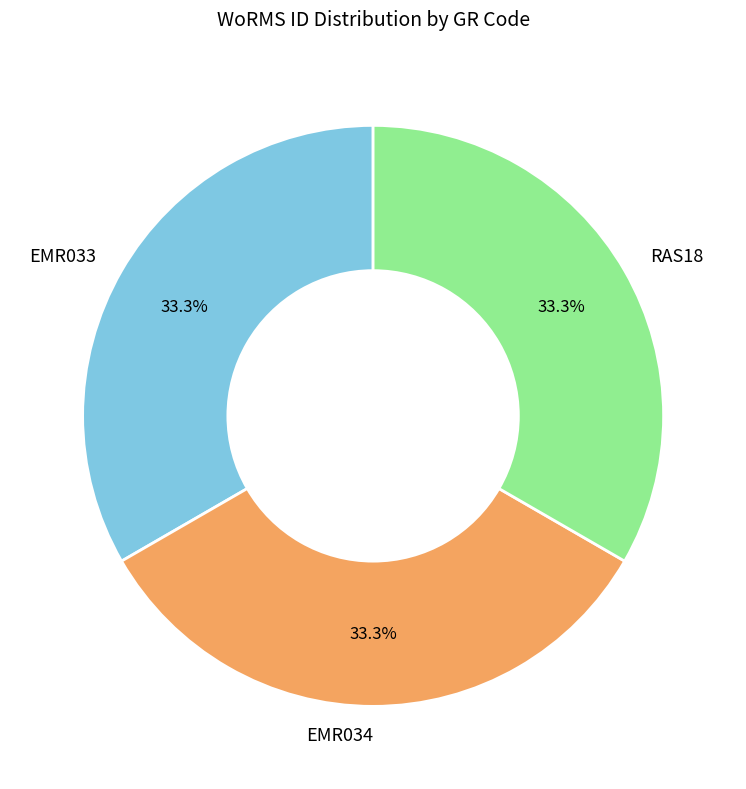

Is there any slice that represents more than half of the pie?

No